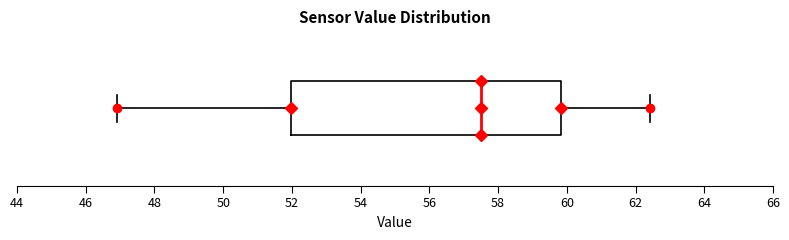

Read this box plot against the x-axis: the position of the median line, the range covered by the box, and the ends of both whiskers. The values are not printed on the chart, so give them approximately, as read against the axis.

median 57.4, box 52.0 to 59.8, whiskers 47.0 to 62.4